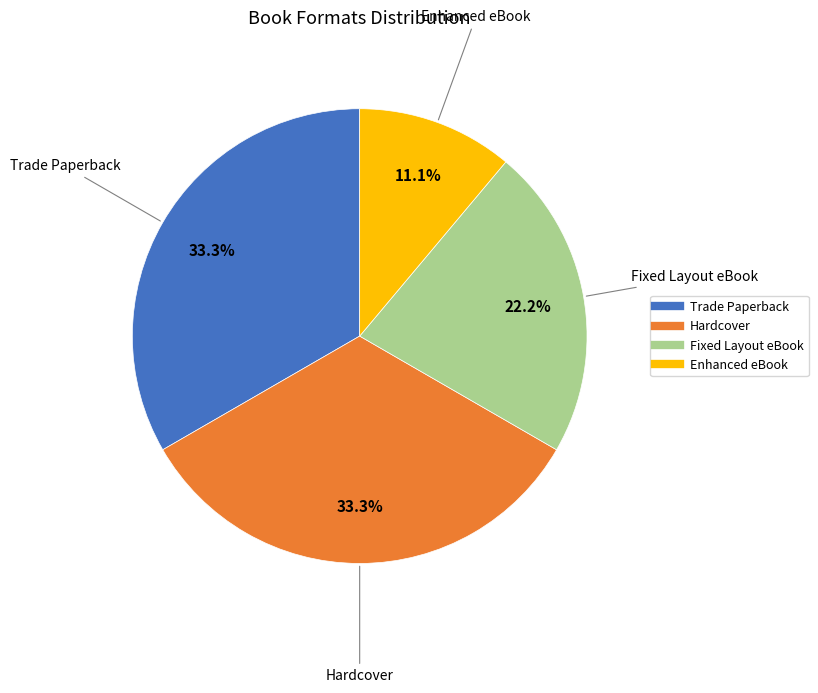

To the nearest percent, what is the difference between the largest and smallest slice percentages?

22%